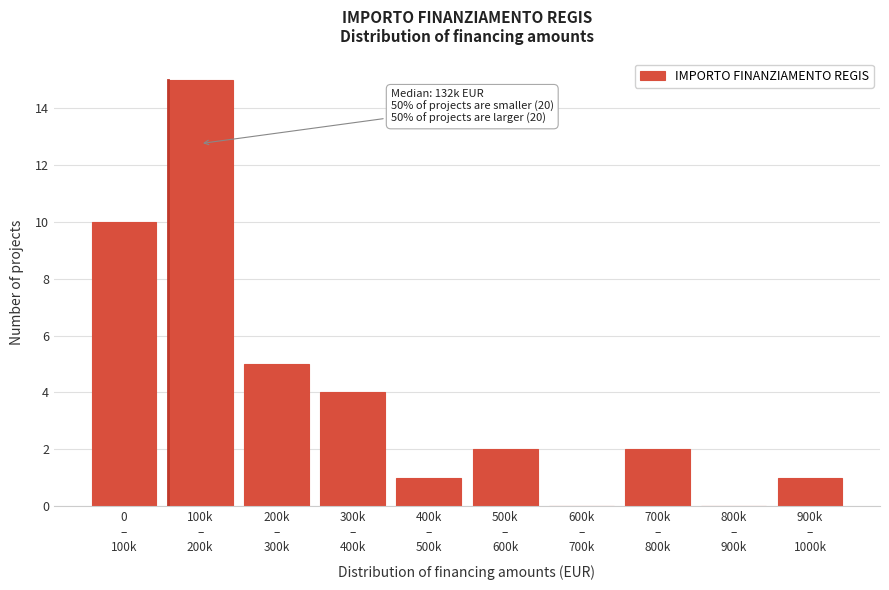

What is the maximum value shown in the chart?

15